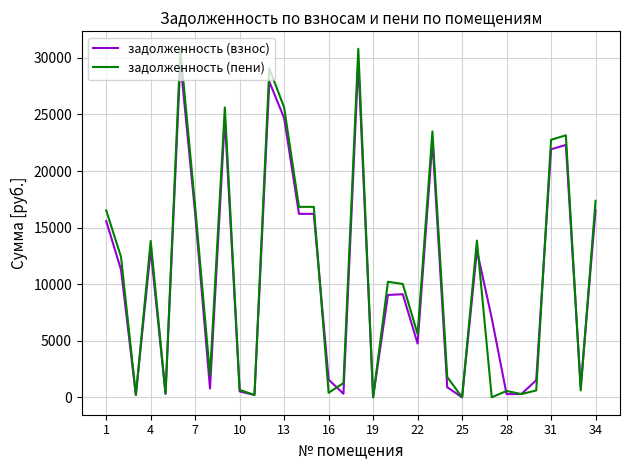

Which series has the largest range (max minus min)?

задолженность (пени)